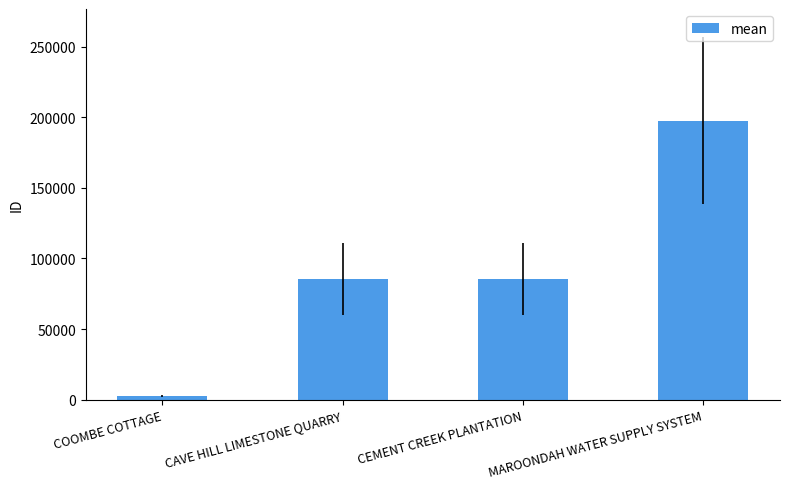

What value does the data have at CAVE HILL LIMESTONE QUARRY?

85447